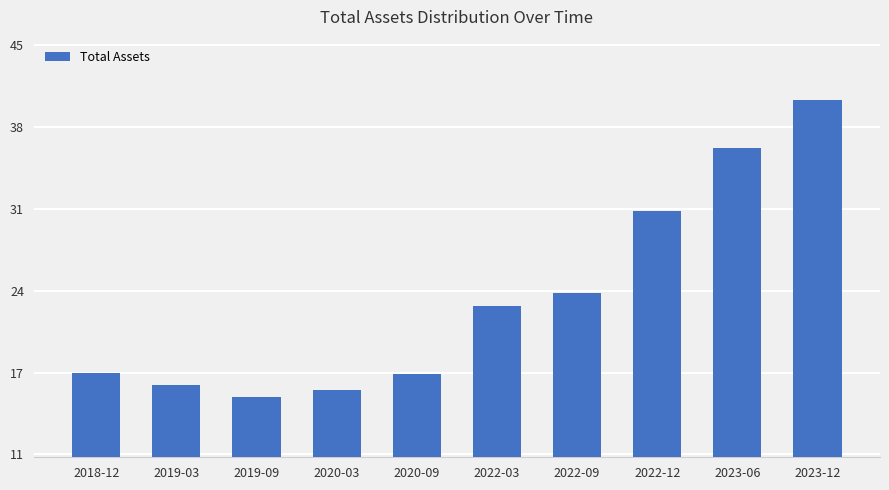

Reading left to right, what are all the values shown in this chart?

17.8	16.7	15.8	16.4	17.7	23.4	24.4	31.2	36.5	40.5